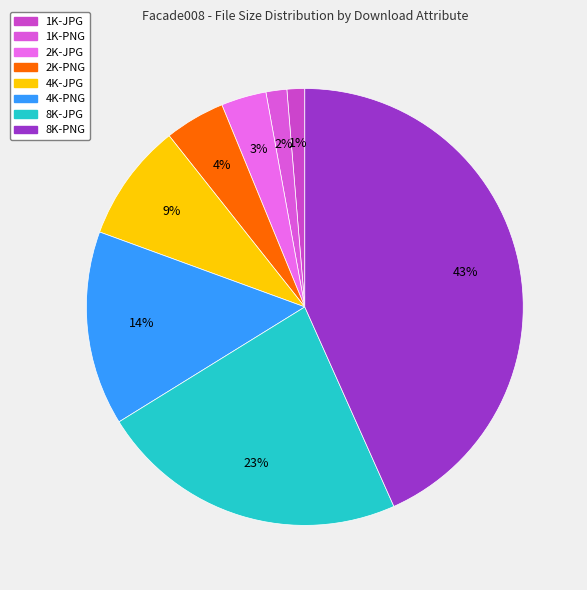

Is it true that 8K-PNG is 43% of the pie?

True